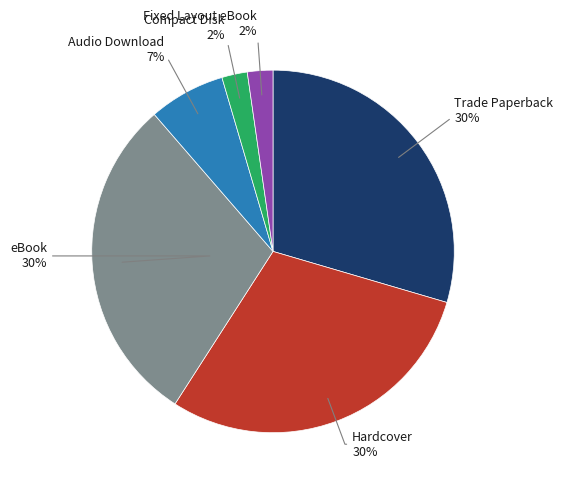

To the nearest percent, what is the average slice percentage?

17%